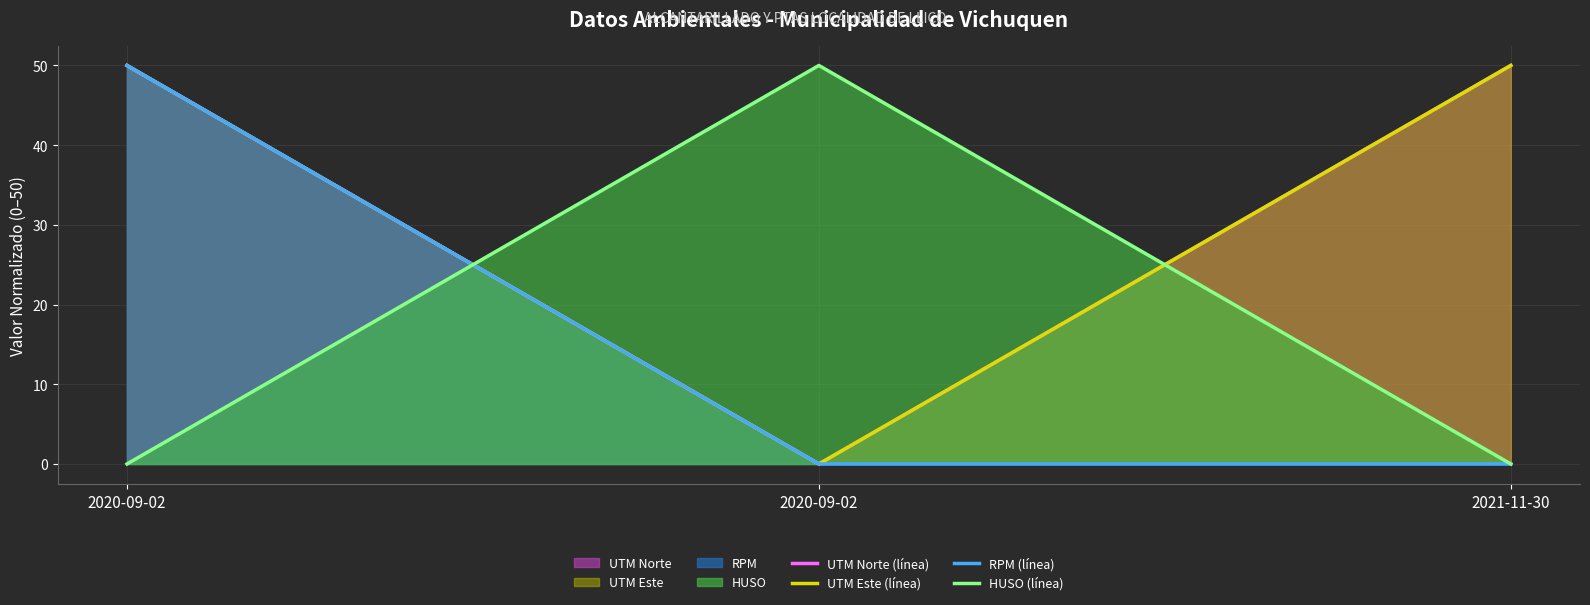

Reading left to right, extract all data points from this chart.

UTM Norte (línea): 2020-09-02=50	2020-09-02=0	2021-11-30=50
UTM Este (línea): 2020-09-02=50	2020-09-02=0	2021-11-30=50
RPM (línea): 2020-09-02=50	2020-09-02=0	2021-11-30=0
HUSO (línea): 2020-09-02=0	2020-09-02=50	2021-11-30=0